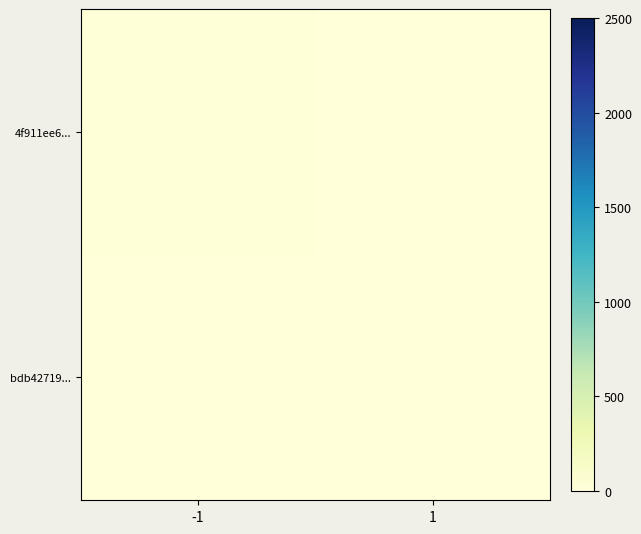

Reading left to right, what are all the values shown in this chart?

4f911ee6...: -1=16	1=0
bdb42719...: -1=0	1=0